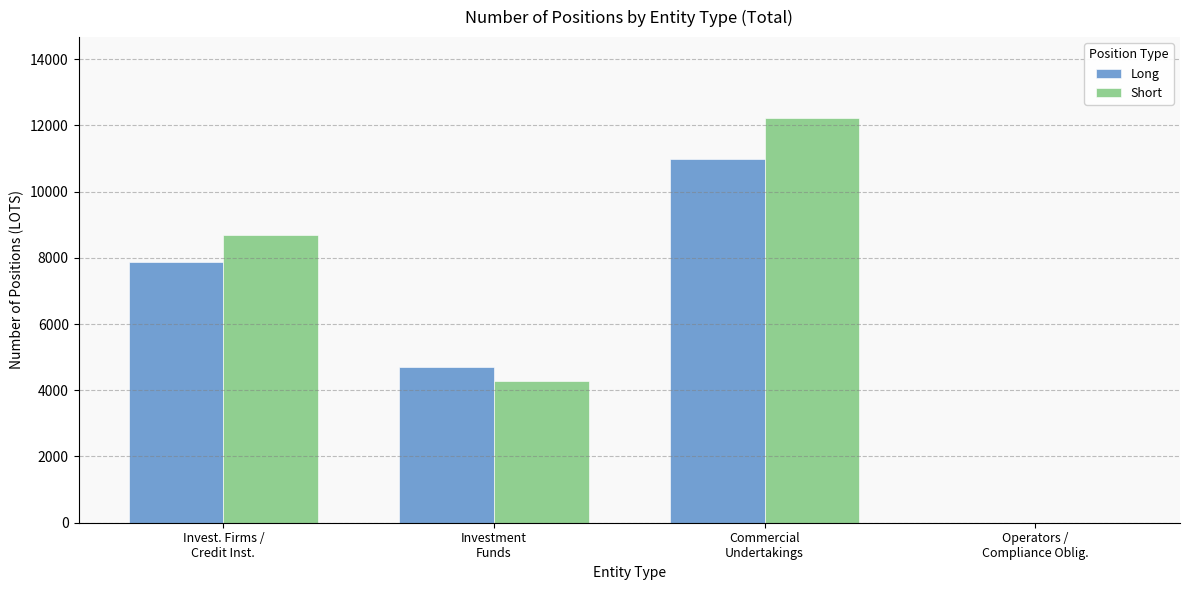

Which series has the widest spread of values?

Short